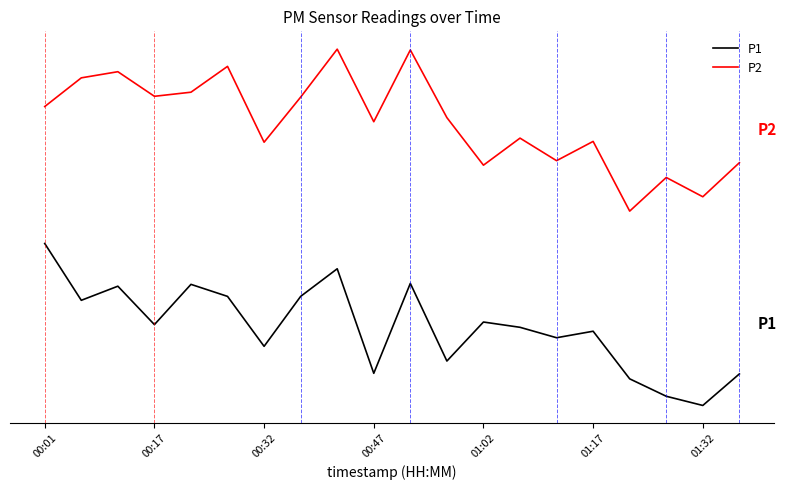

True or false: P1 and P2 intersect in this chart.

False